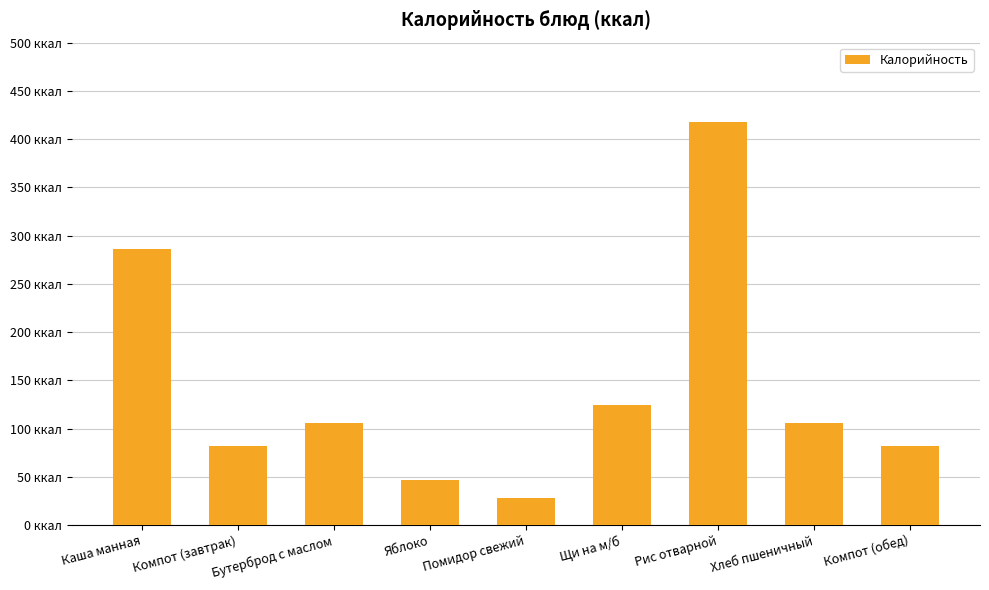

Approximately how many times larger is the value at Компот (обед) compared to Щи на м/б?

0.7